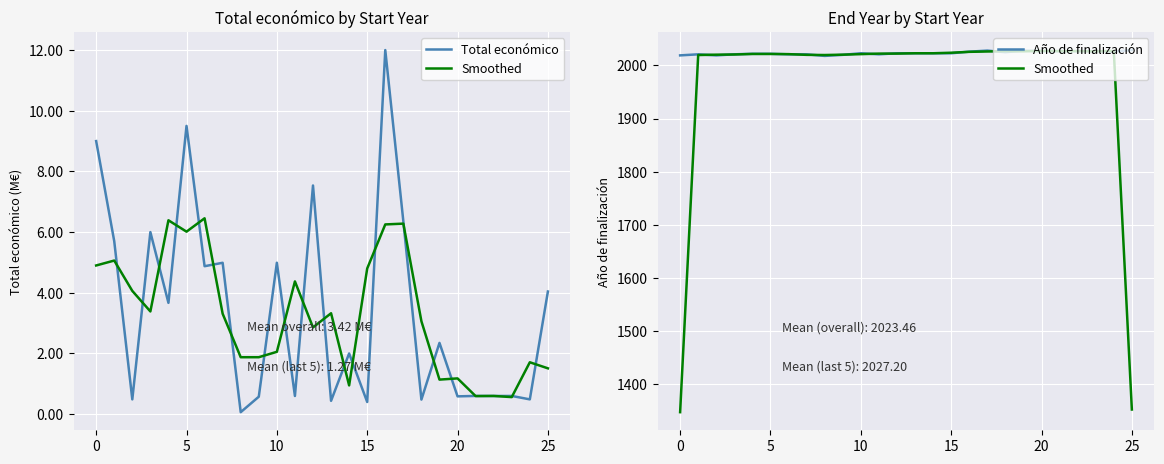

What is the highest value of the Smoothed series?

2027.3